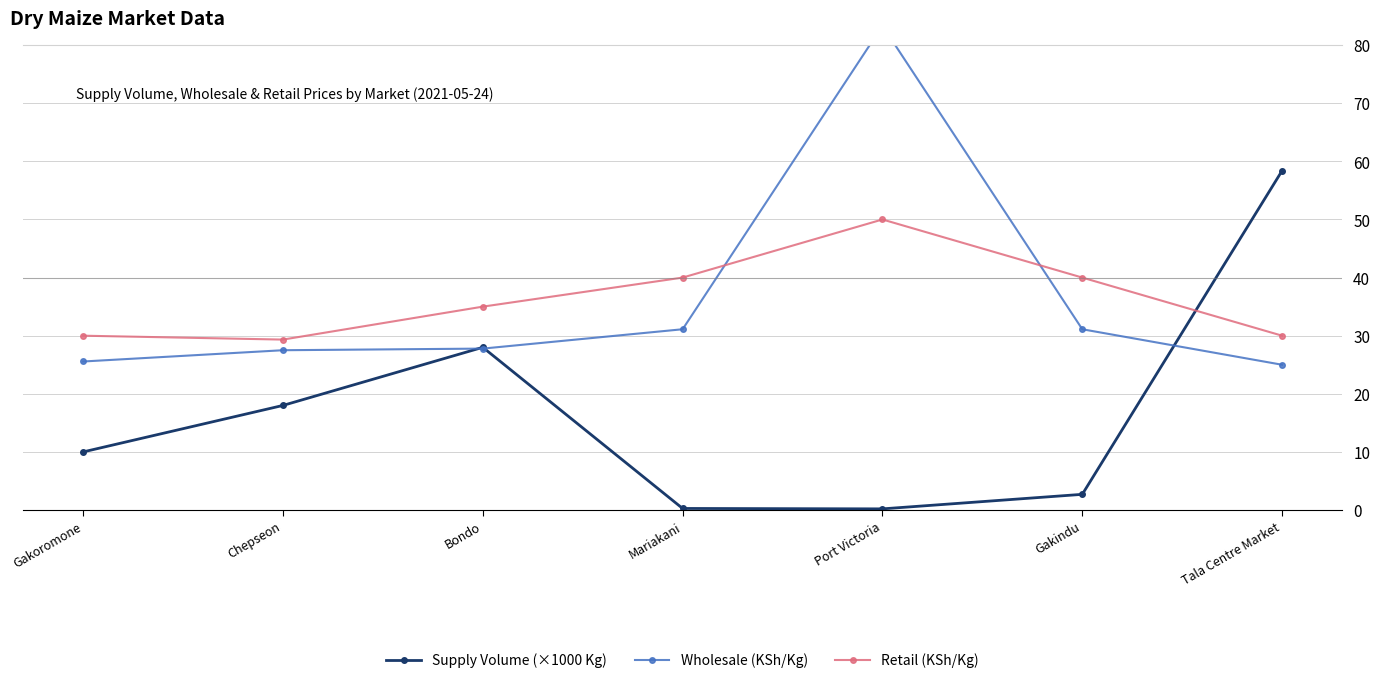

Which series ends up on top after the final intersection of Supply Volume (×1000 Kg) and Retail (KSh/Kg)?

Supply Volume (×1000 Kg)